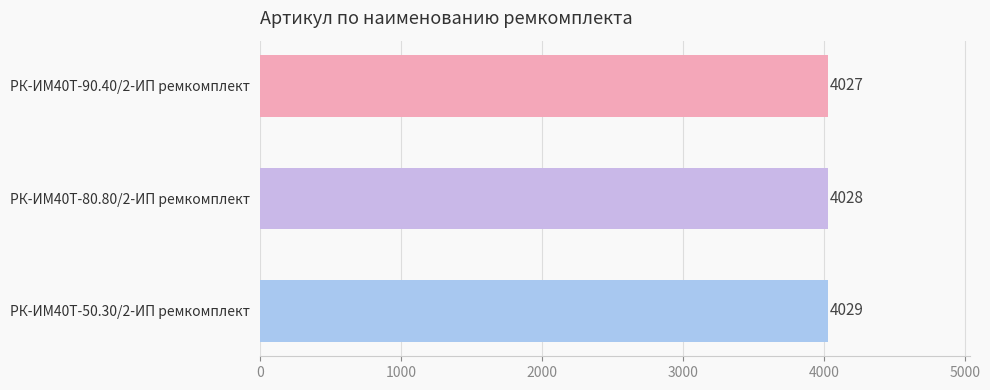

List the labels in order of value, largest first.

РК-ИМ40T-50.30/2-ИП ремкомплект, РК-ИМ40T-80.80/2-ИП ремкомплект, РК-ИМ40T-90.40/2-ИП ремкомплект